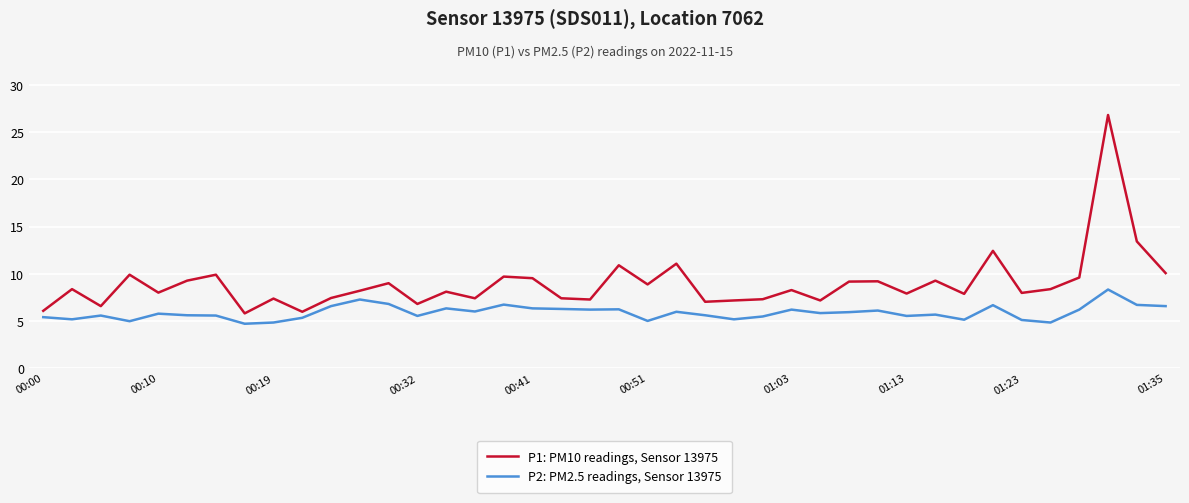

What is the minimum value shown in the chart?

4.7